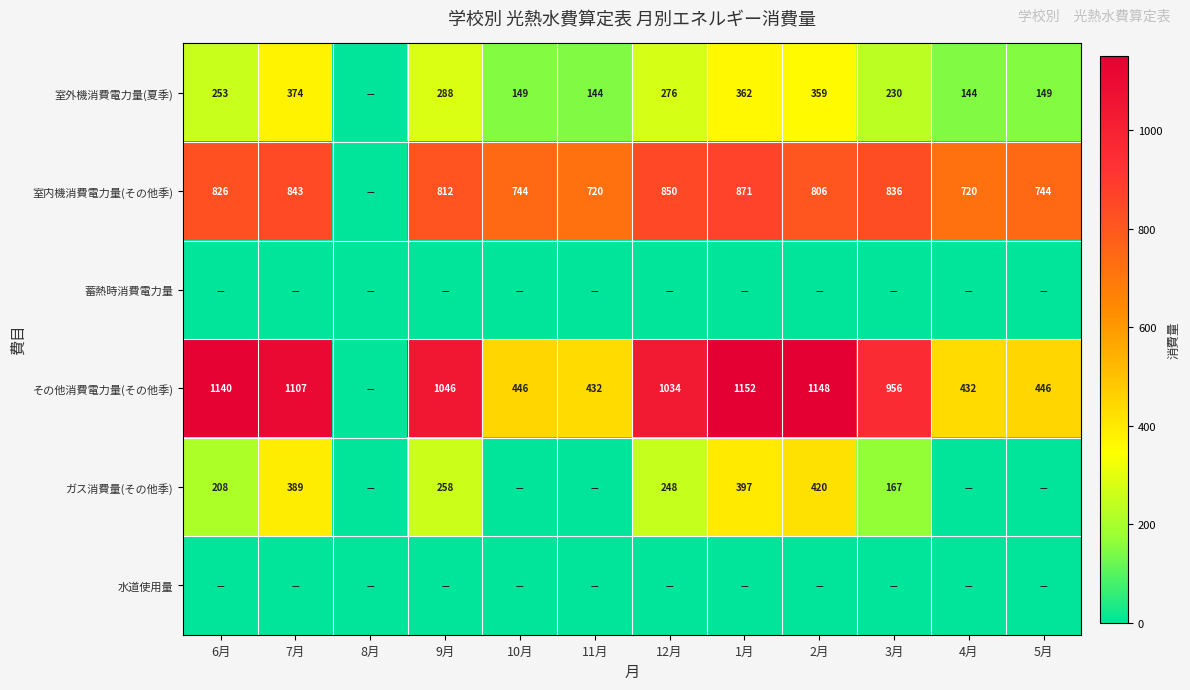

What is the sum of the 室内機消費電力量(その他季) values at 1月 and 10月?

1615